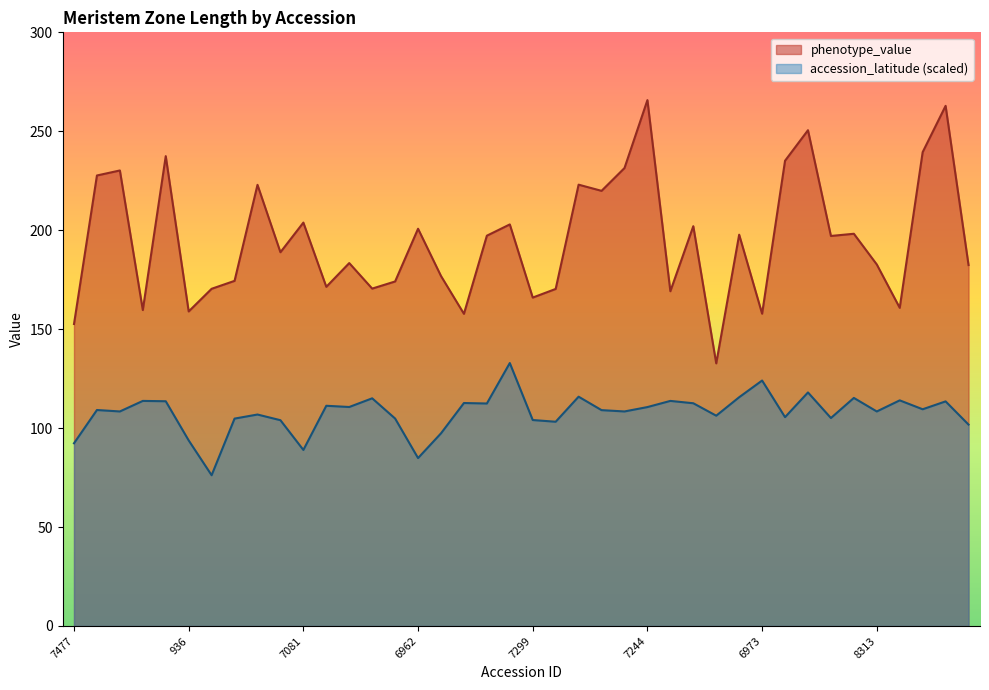

Reading left to right, extract all data points from this chart.

phenotype_value: 152.6	227.7	230.2	159.7	237.4	159.0	170.4	174.4	222.9	188.9	203.9	171.4	183.4	170.5	174.1	200.7	176.9	157.7	197.2	202.9	166.0	170.3	223.0	219.9	231.4	265.8	169.2	202.0	132.7	197.7	157.8	235.1	250.5	197.1	198.2	182.7	160.8	239.5	262.9	182.4
accession_latitude: 92.3	109.1	108.4	113.7	113.6	93.8	76.2	104.8	106.9	104.0	89.0	111.3	110.7	115.0	104.8	84.8	97.3	112.7	112.4	132.9	104.1	103.2	115.9	109.1	108.4	110.6	113.7	112.6	106.3	115.6	124.0	105.5	118.0	105.1	115.2	108.4	114.0	109.5	113.5	101.8